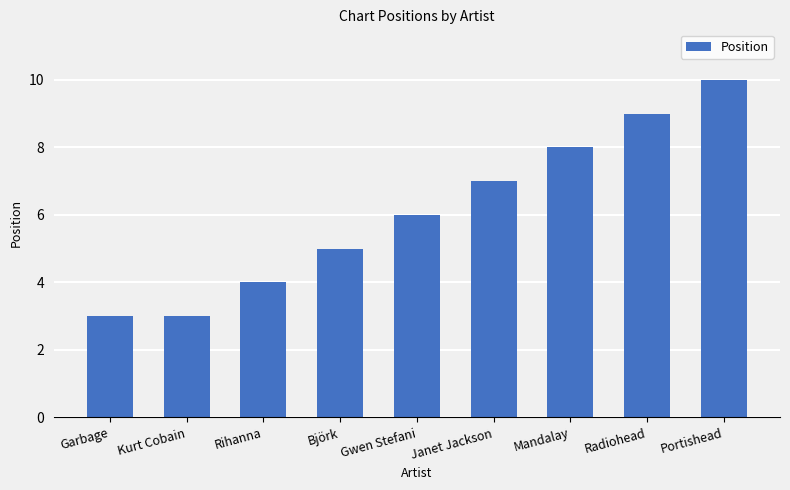

Reading left to right, extract all data points from this chart.

Garbage=3	Kurt Cobain=3	Rihanna=4	Björk=5	Gwen Stefani=6	Janet Jackson=7	Mandalay=8	Radiohead=9	Portishead=10